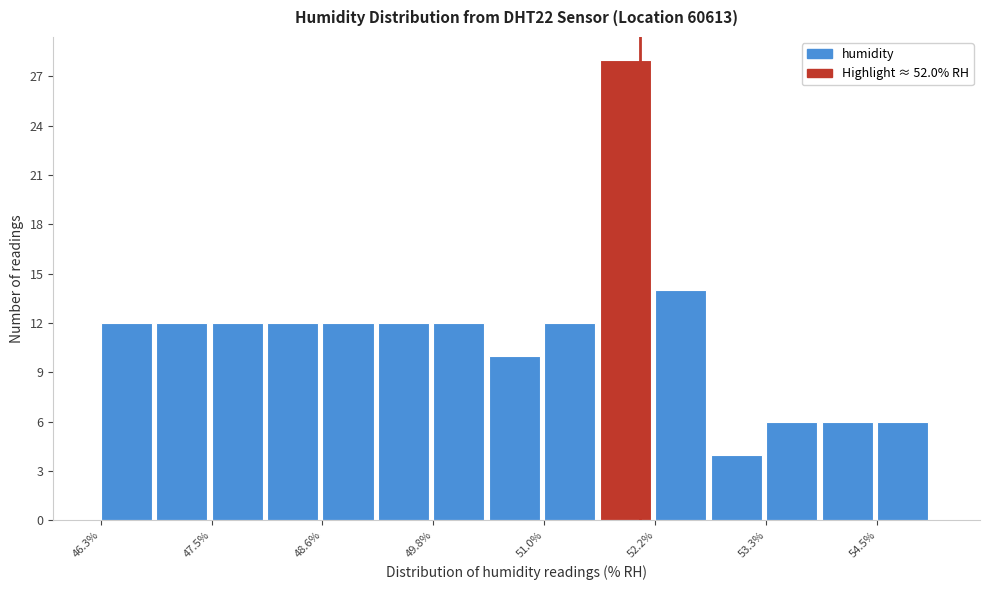

Read against the x-axis, roughly where is the centre of the tallest bar?

51.8